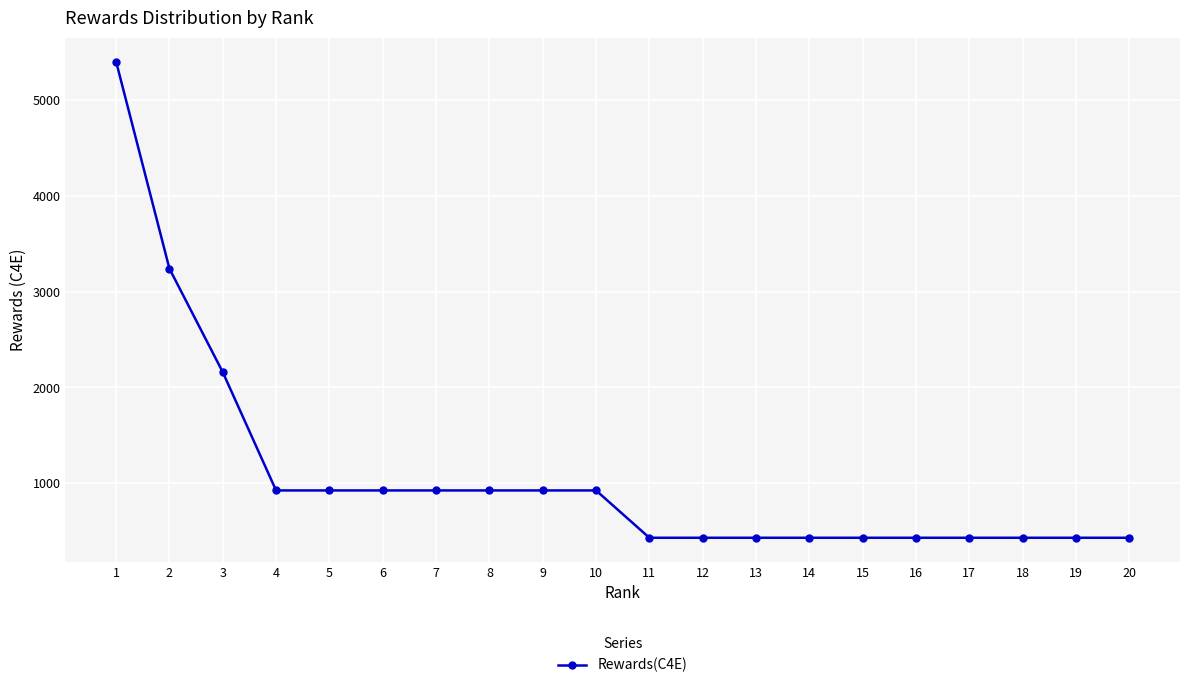

The value at 5 is 1663.7. True or false?

False